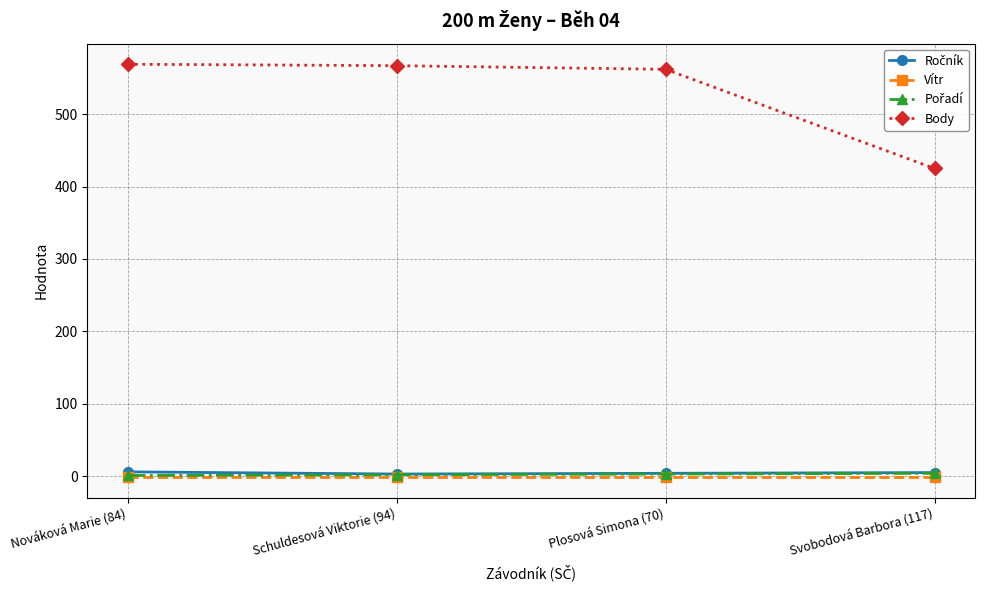

True or false: Body and Vítr cross at least once.

False